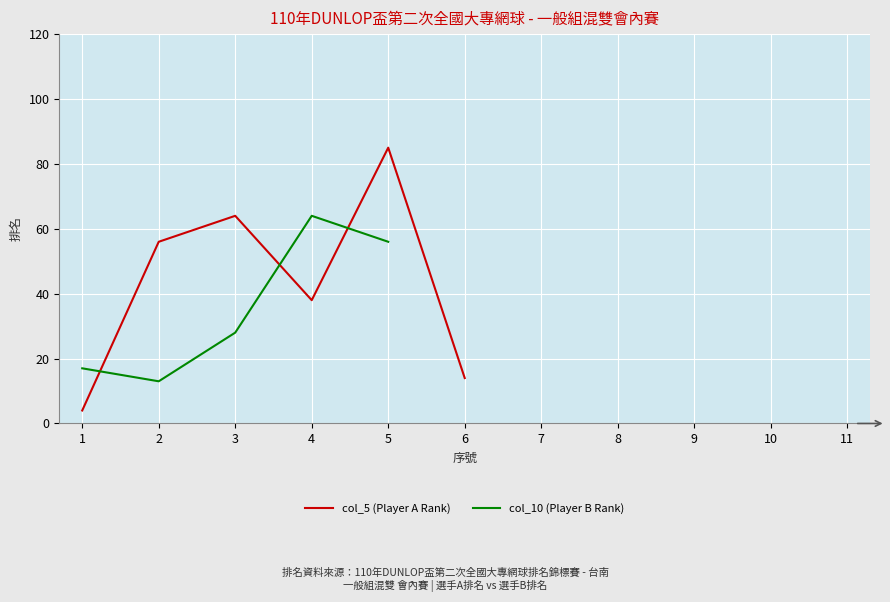

How many data points in col_5 (Player A Rank) are less than 56?

5